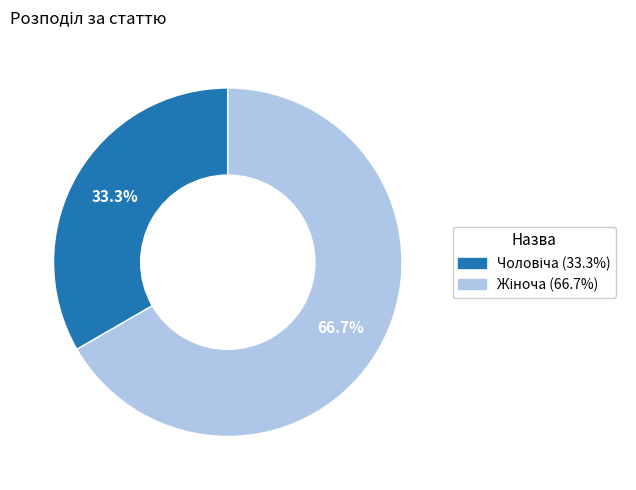

Count the number of slices in the pie.

2